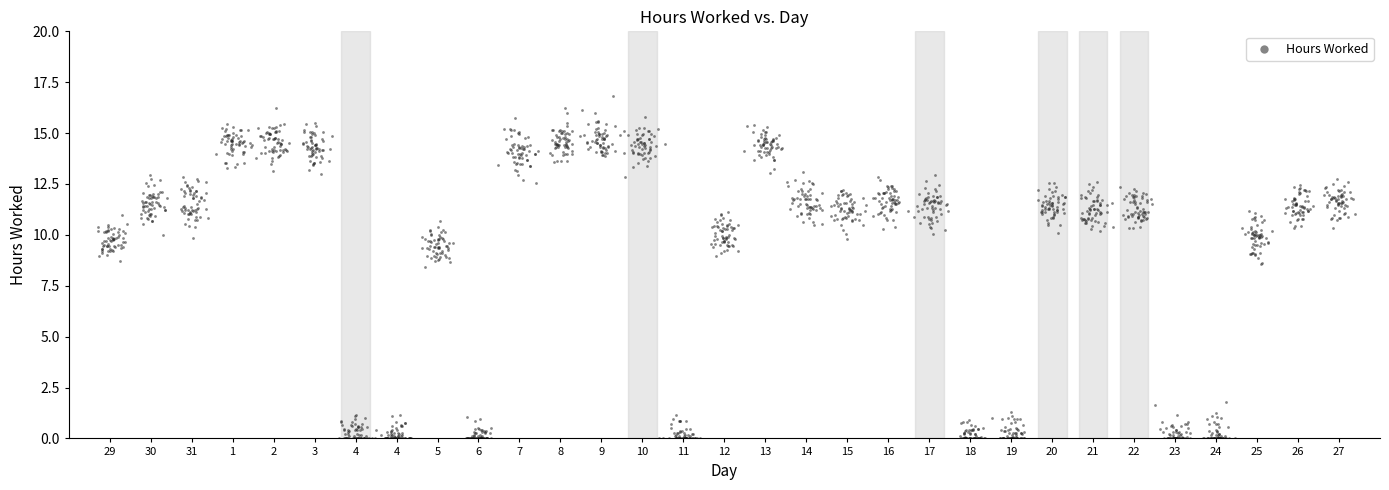

What is the range of X values (max minus min)?

30.7